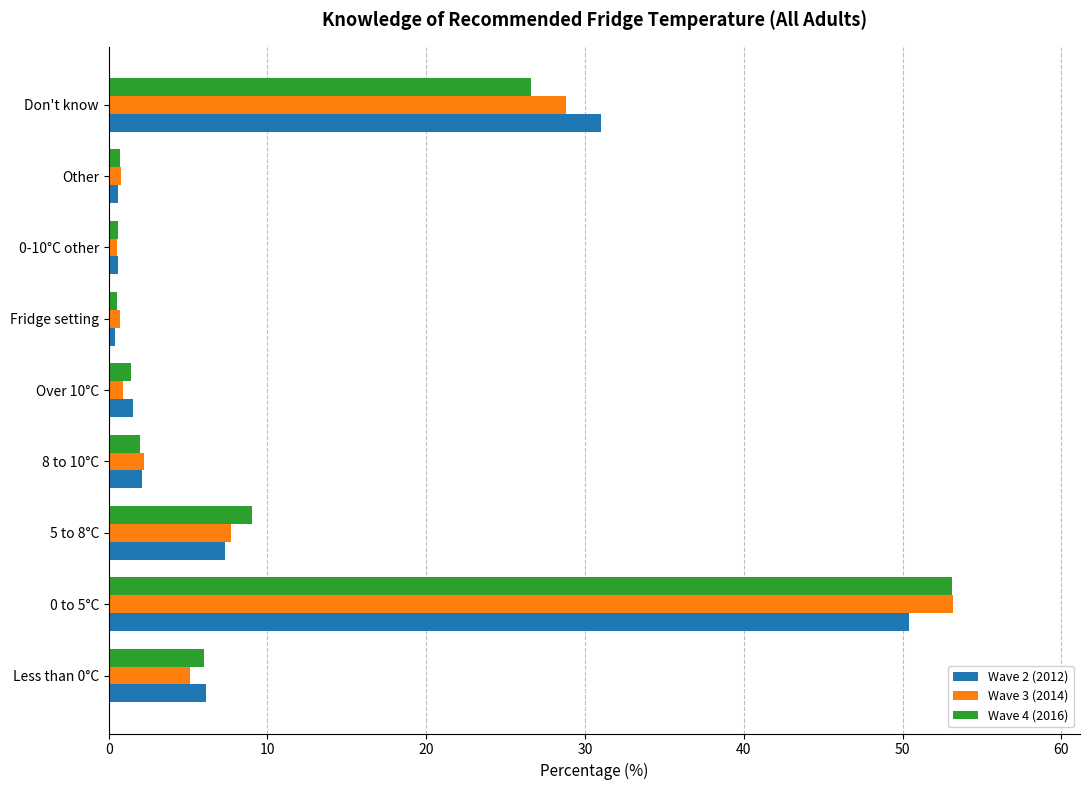

How many data points does each series have?

9